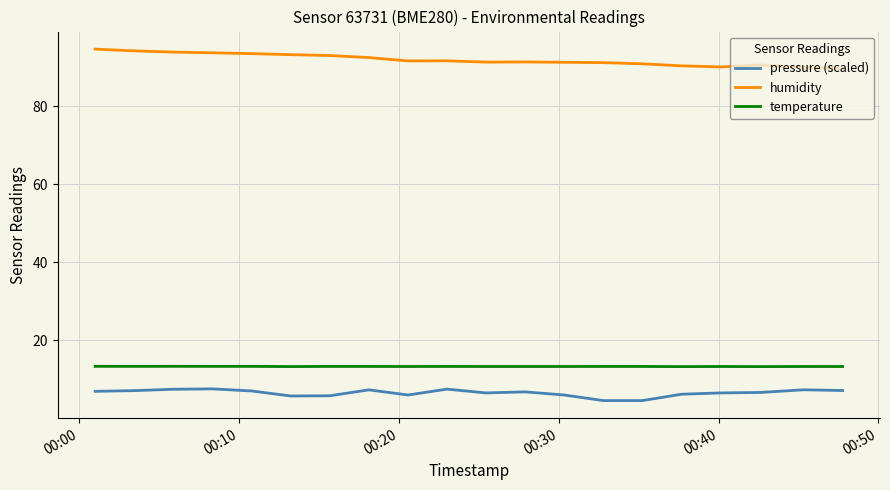

True or false: humidity and pressure (scaled) intersect in this chart.

False